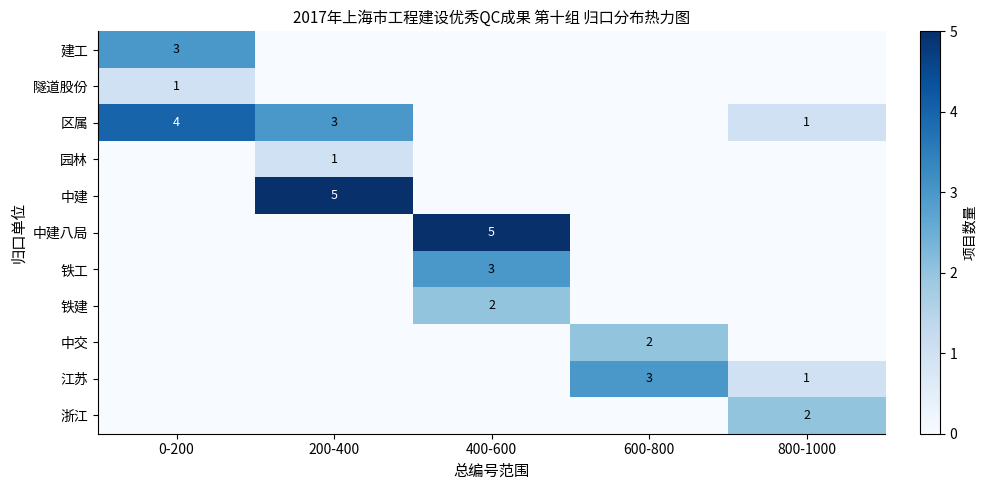

The value of 江苏 at 800-1000 is 2. True or false?

False